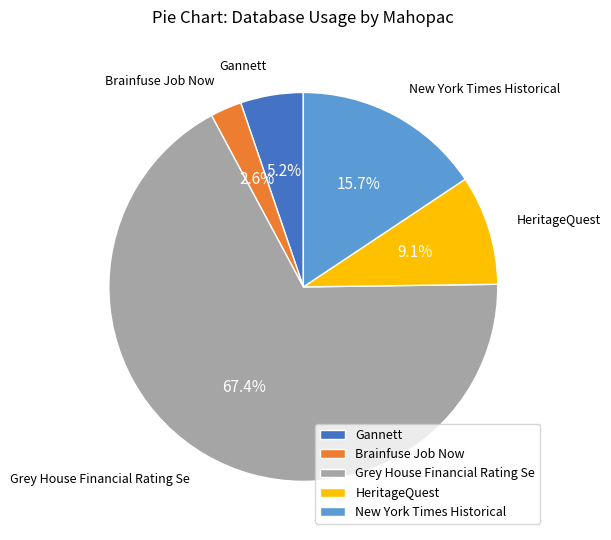

Is it true that HeritageQuest is 1% of the pie?

False